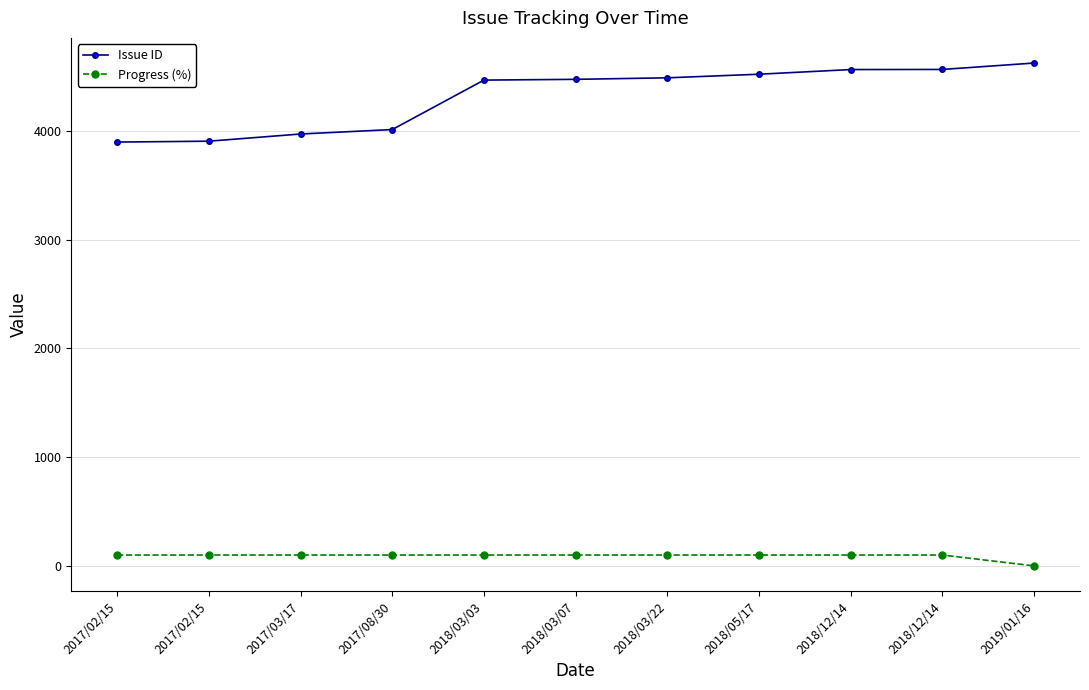

How many categories are shown in the chart?

11